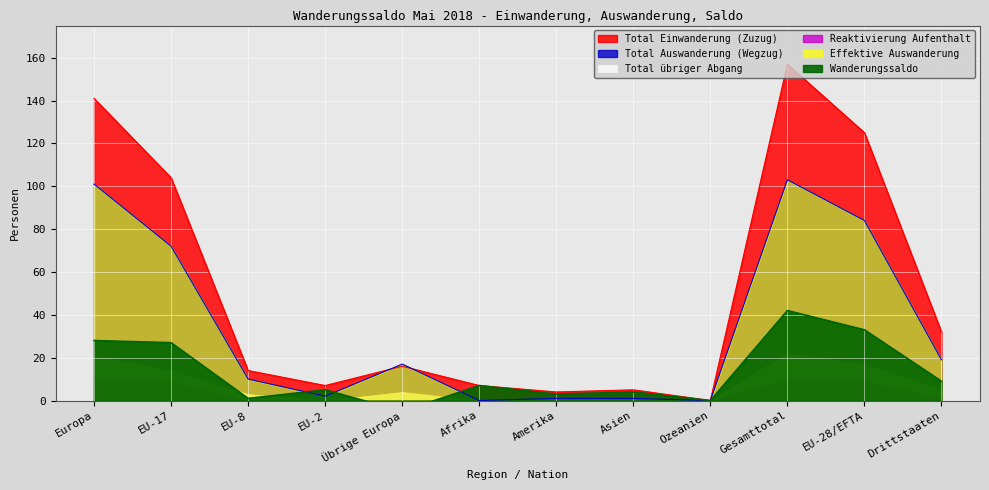

The Total Auswanderung (Wegzug) series shows 1 at Amerika. True or false?

True